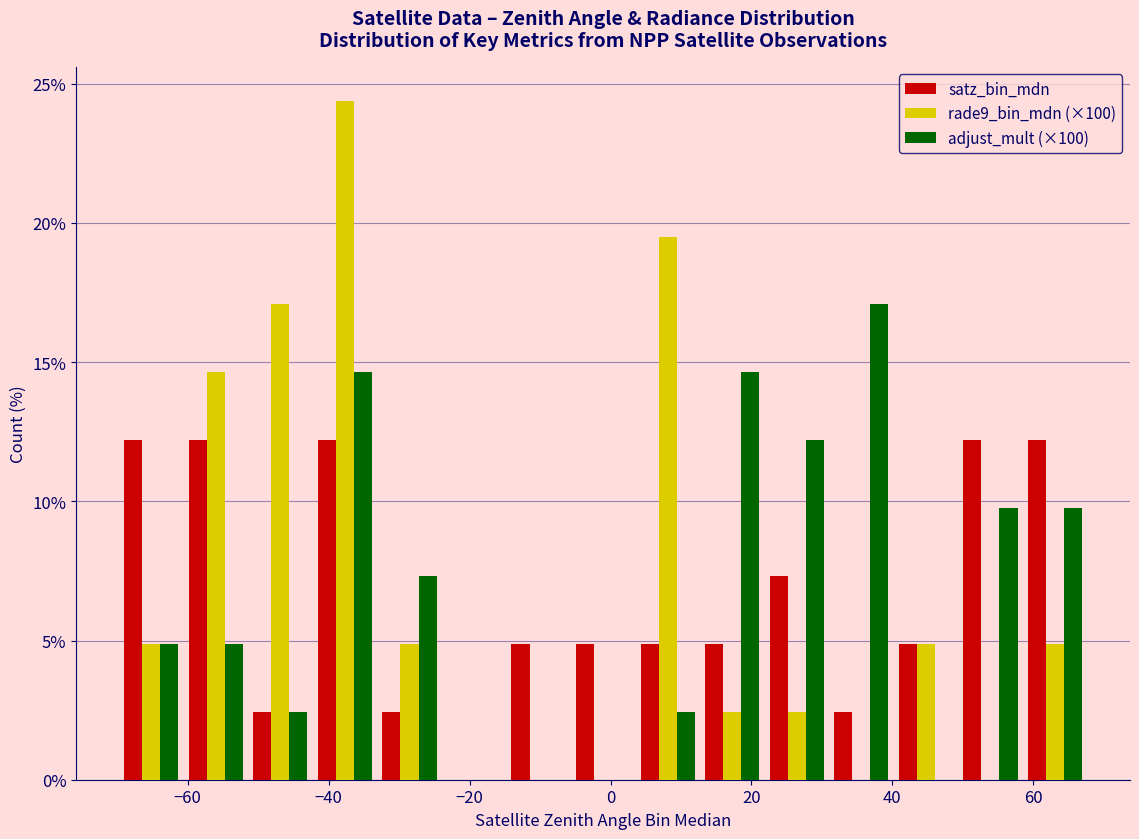

What is the height of the adjust_mult (×100) bar covering -42 to -34 on the x-axis? Neither the bar edges nor the heights are printed on the chart, so give them approximately, as read against the axes.

14.5